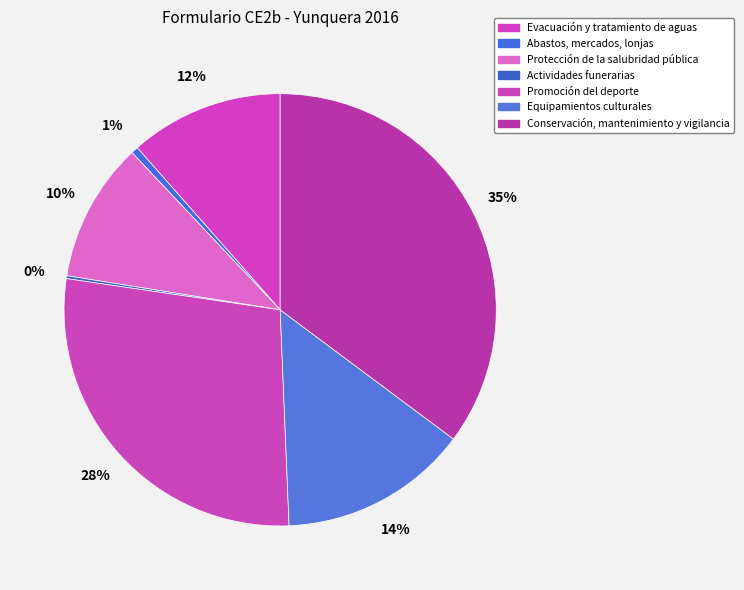

True or false: Equipamientos culturales accounts for 8% of the total.

False